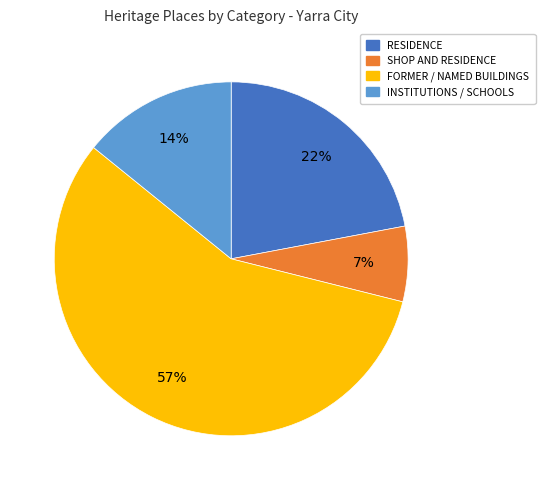

True or false: INSTITUTIONS / SCHOOLS accounts for 24% of the total.

False